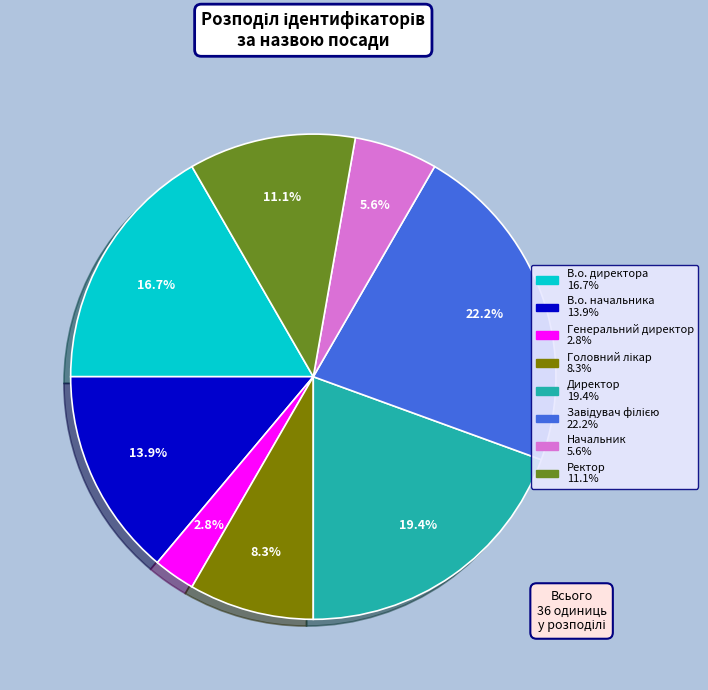

To the nearest percent, what is the average slice percentage?

12%